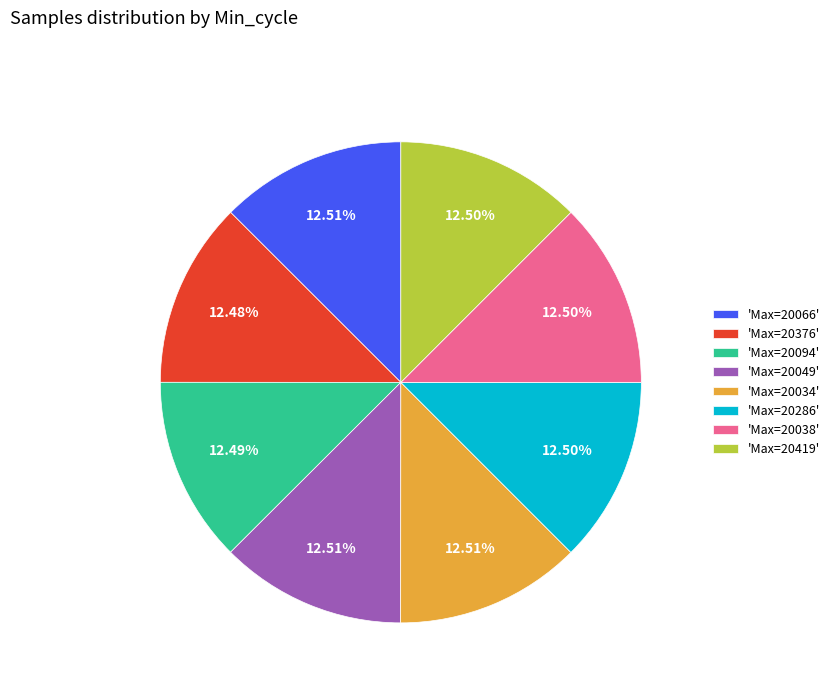

What is the ratio of the value at 'Max=20049' to the value at 'Max=20038'?

1.0